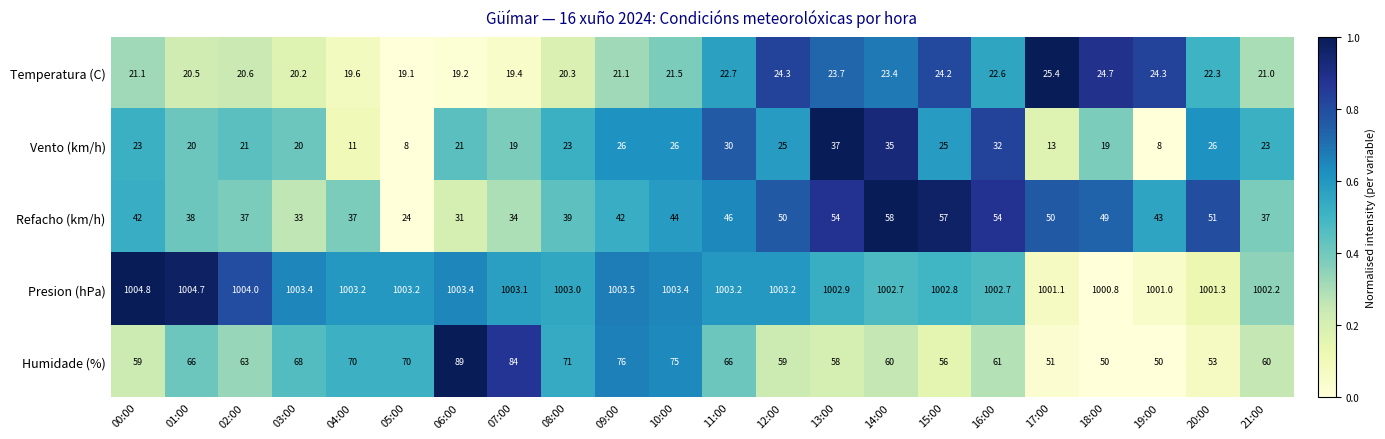

Which series has the largest range (max minus min)?

Humidade (%)